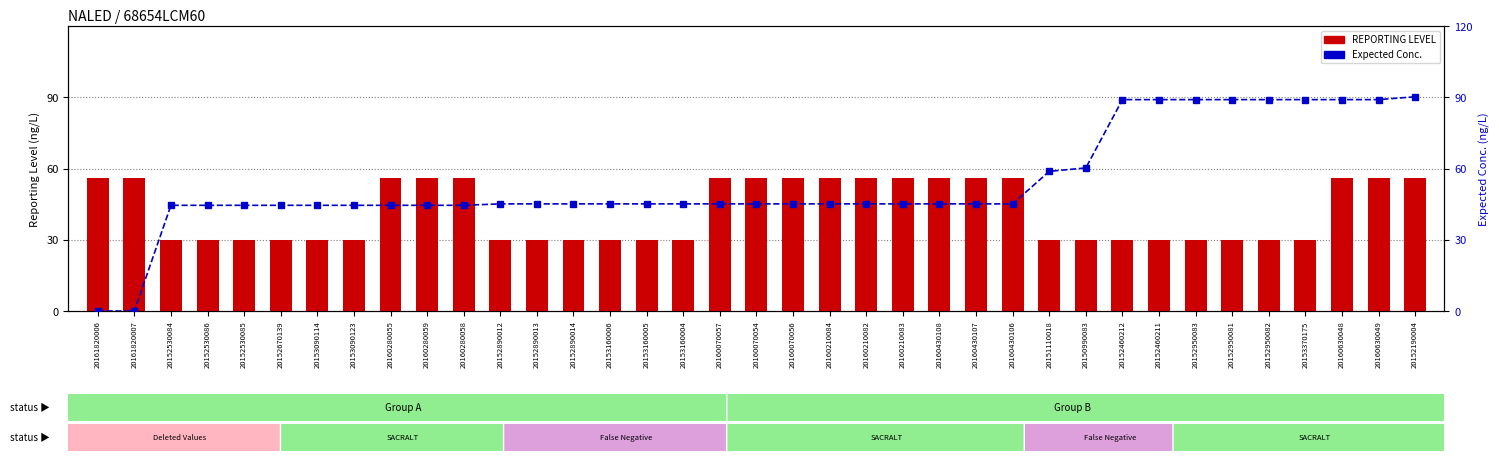

Is it true that REPORTING LEVEL equals 30.0 at 20152950082?

True